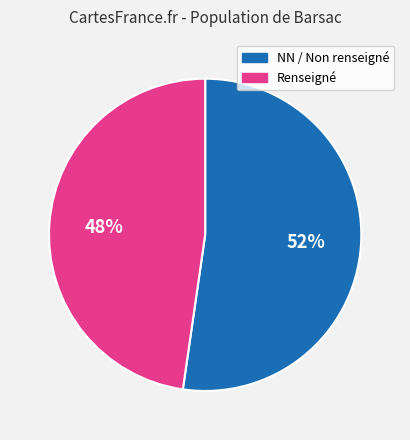

To the nearest percent, what is the average slice percentage?

50%